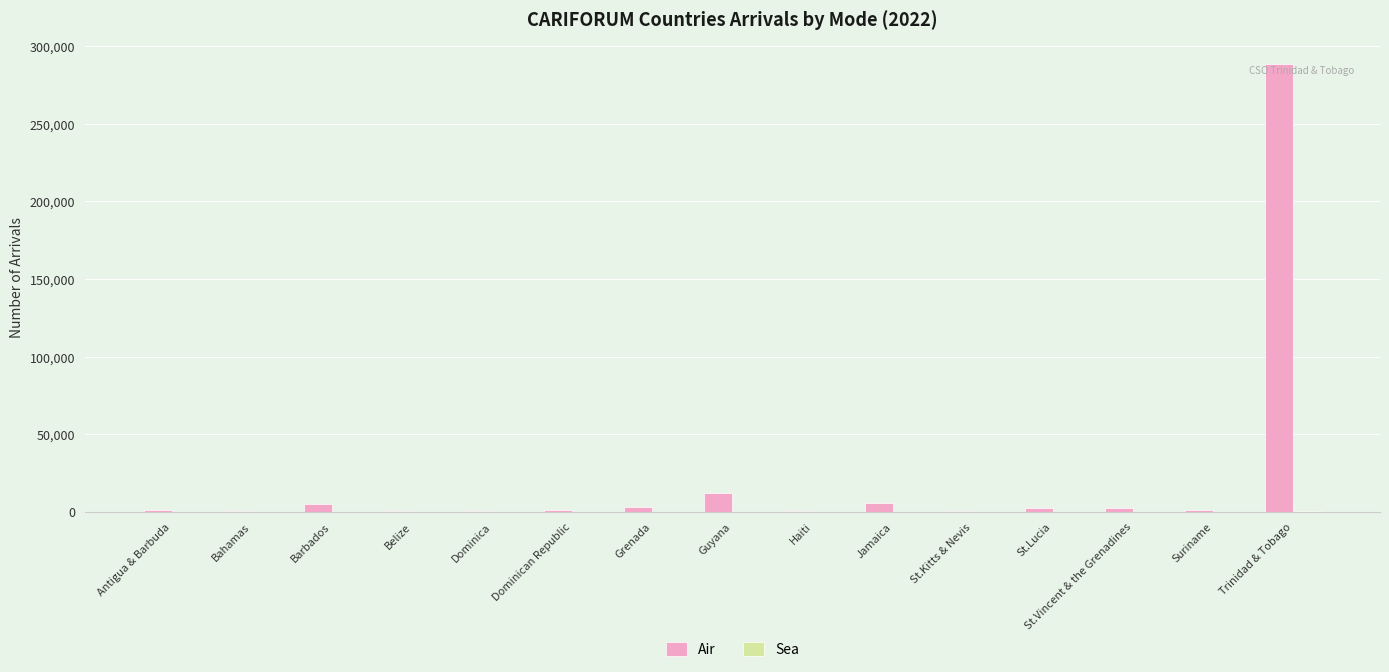

Which series has the largest total across all categories?

Air